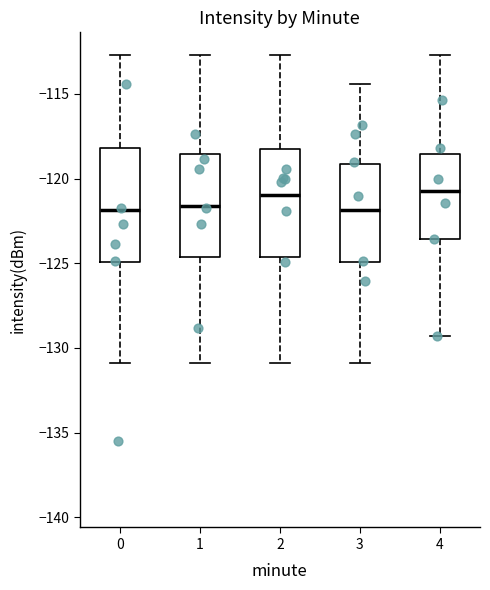

Where is the lower edge of the box at x = 3 on the y-axis? The values are not printed on the chart, so give them approximately, as read against the axis.

-125.0